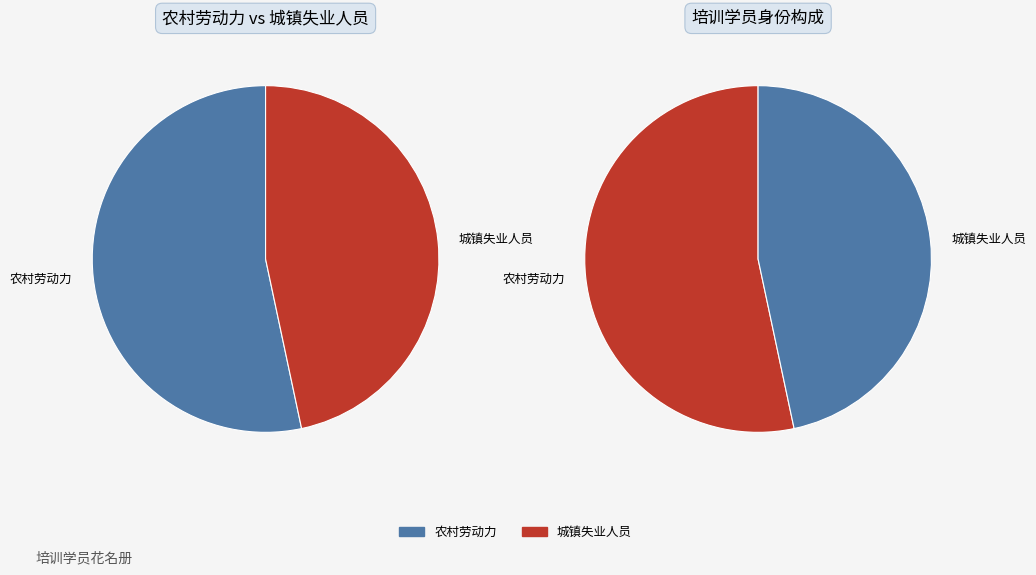

The 城镇失业人员 slice represents 47% of the pie. True or false?

True